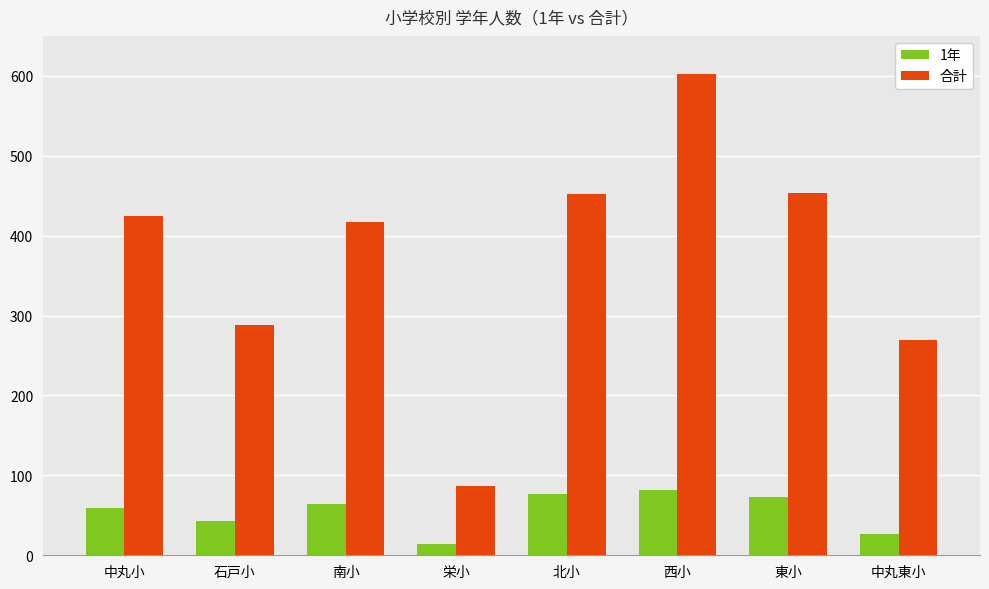

What is the label of the 3rd bar from the left?

南小